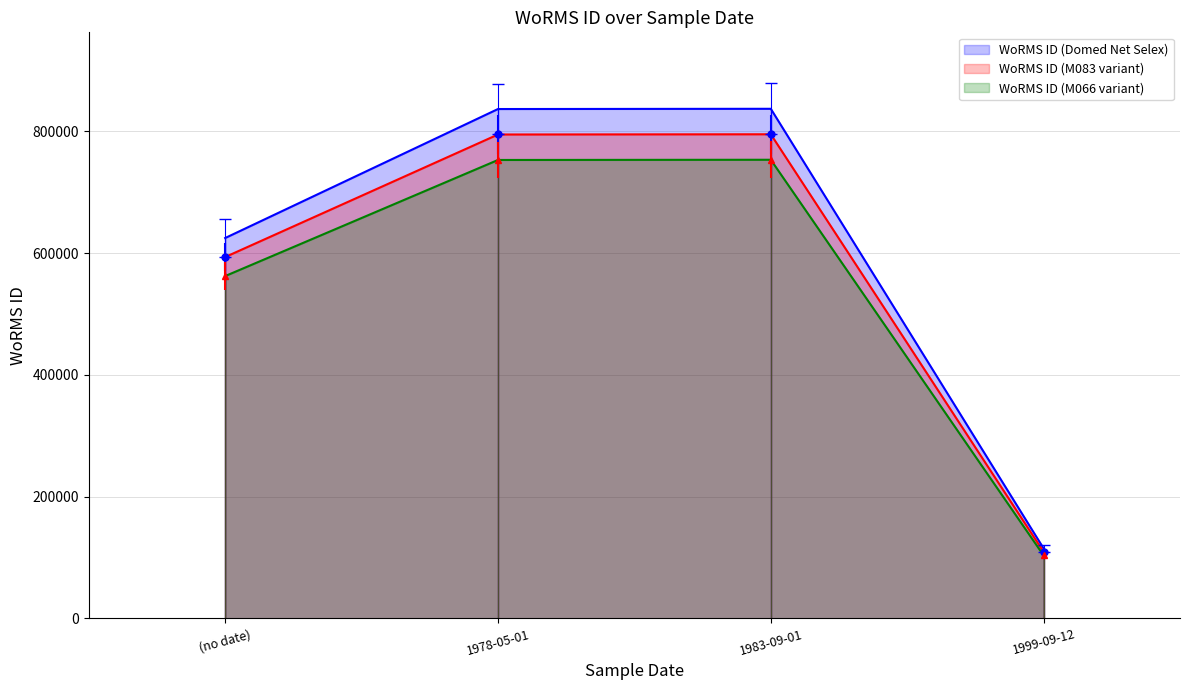

Between 1999-09-12 and (no date), which is larger?

(no date)